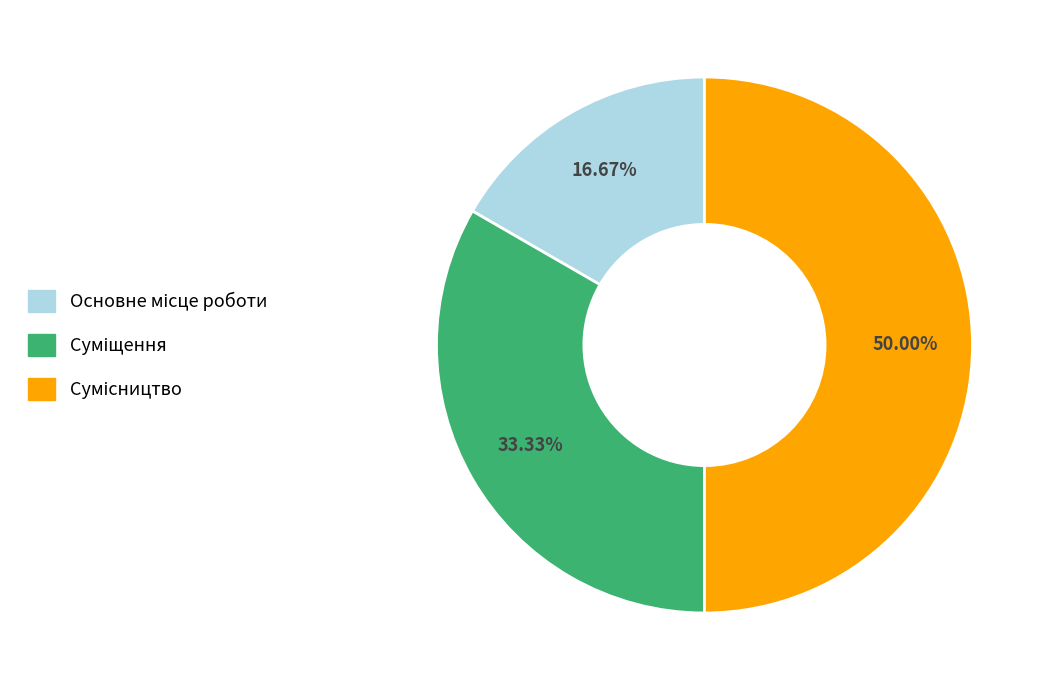

True or false: Суміщення accounts for 27% of the total.

False